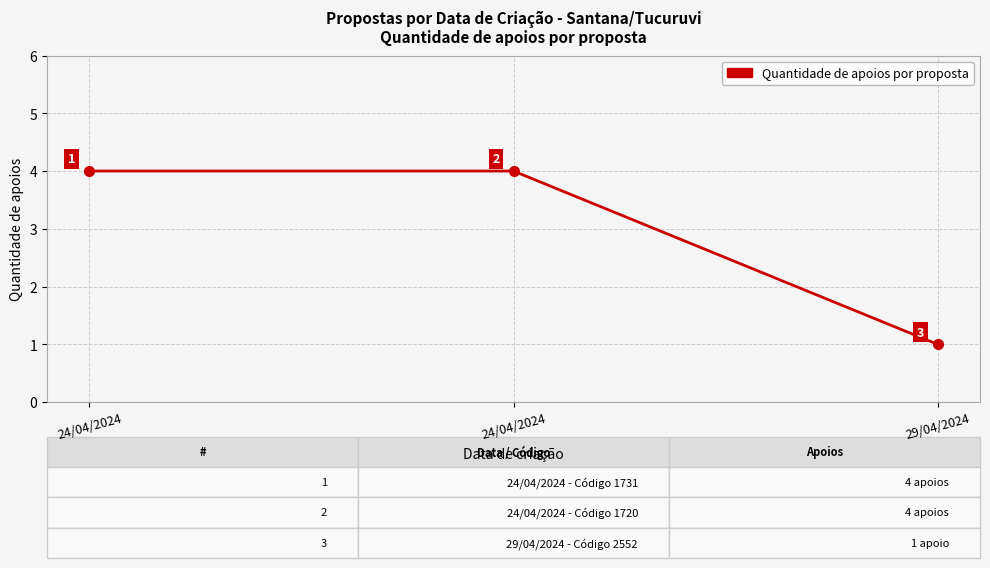

Rank the categories by value from lowest to highest.

29/04/2024, 24/04/2024, 24/04/2024